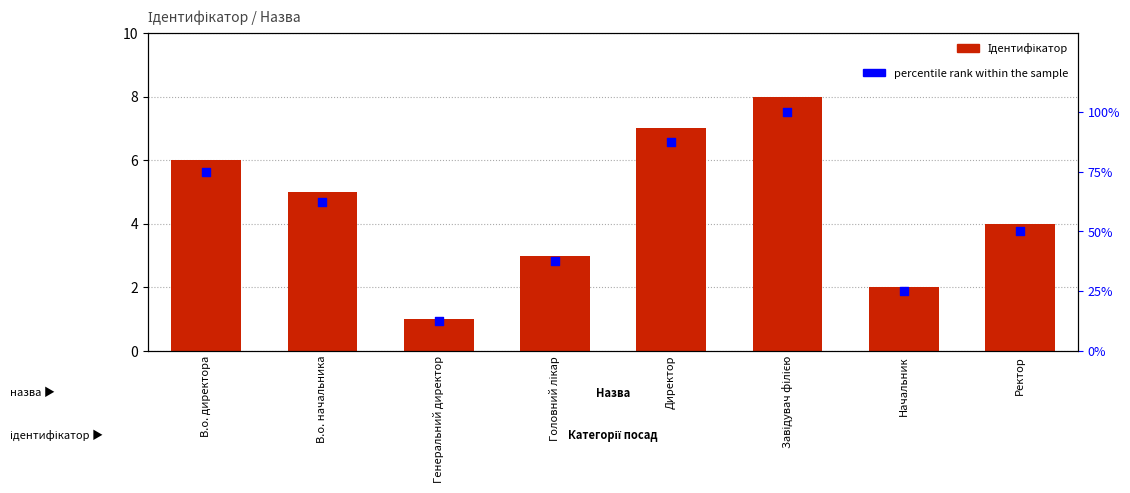

At which category is the sum across all series the highest?

Завідувач філією